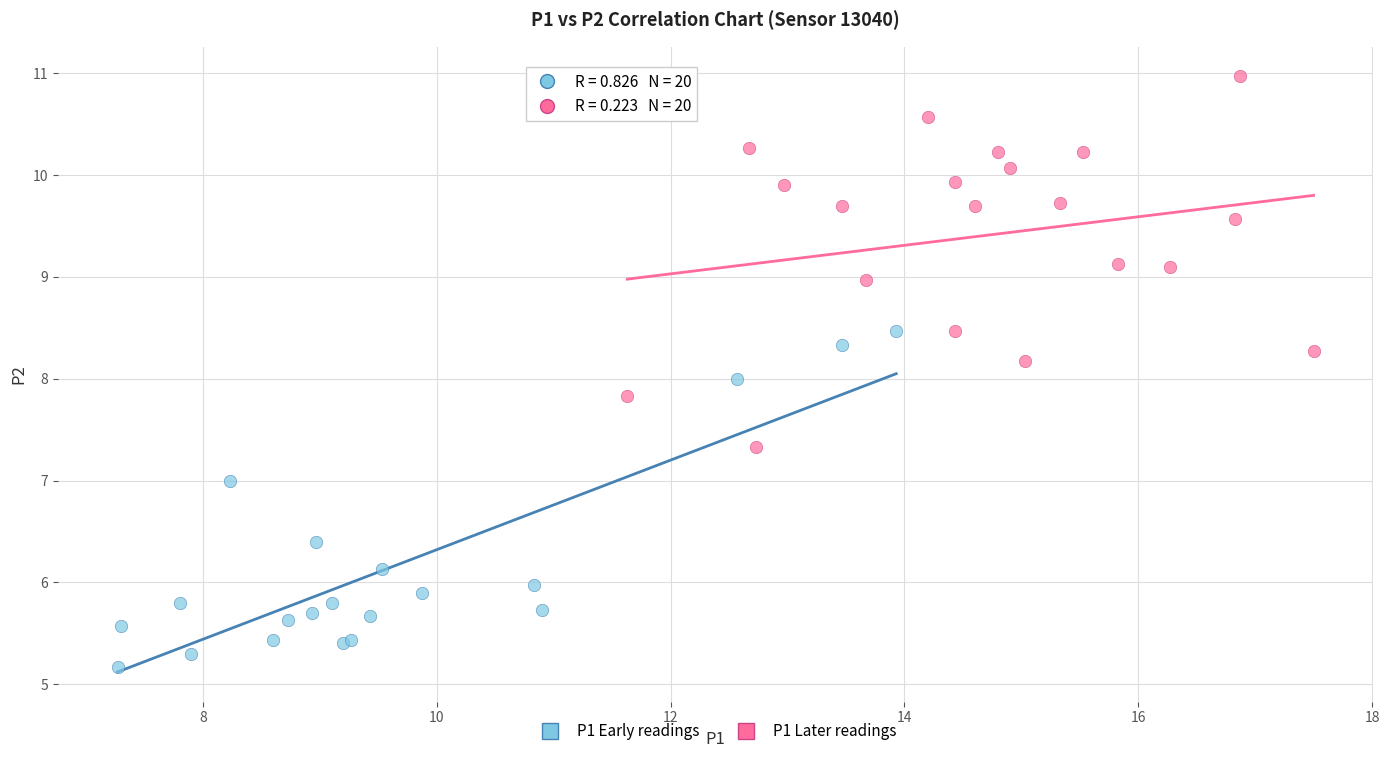

Which series has the widest spread of Y values?

P1 Later readings